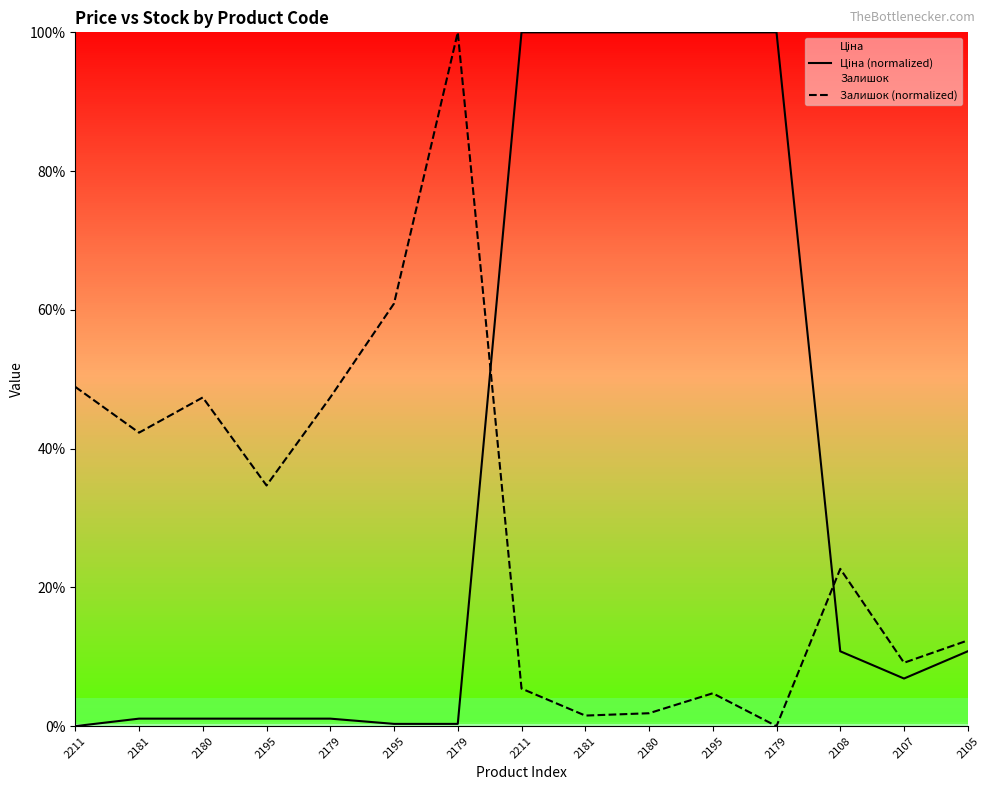

True or false: Залишок (normalized) has more than 2 points higher than both neighbors.

True